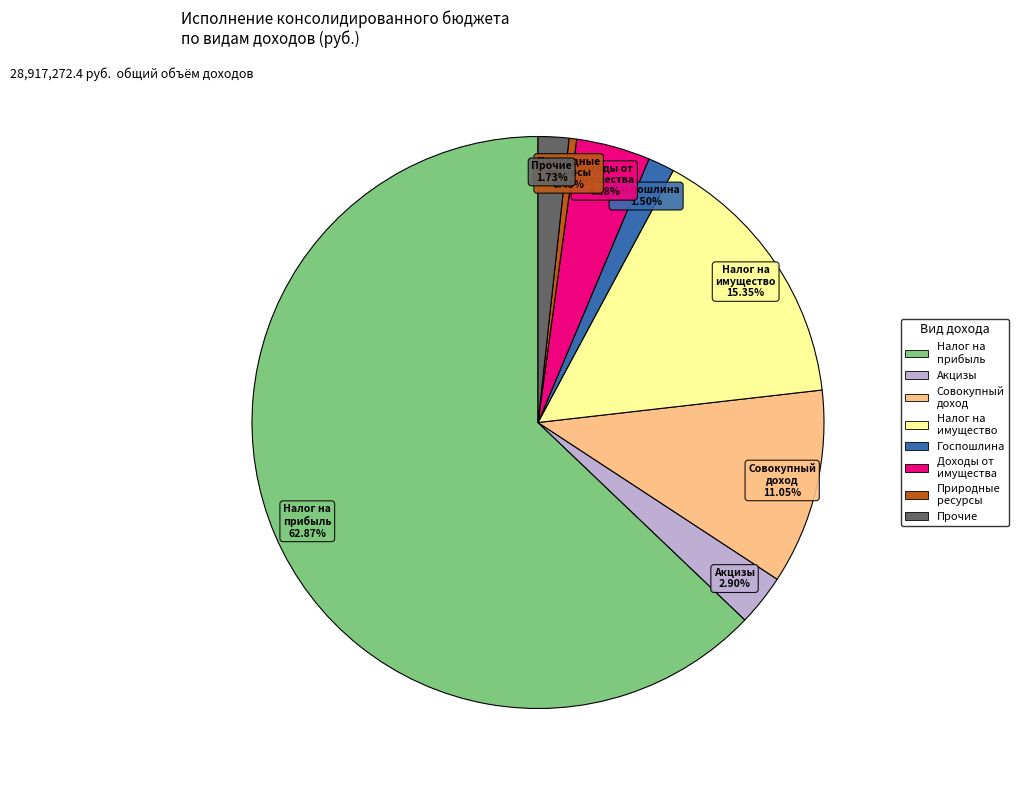

Do Прочие and Госпошлина together represent more than half of the pie?

No